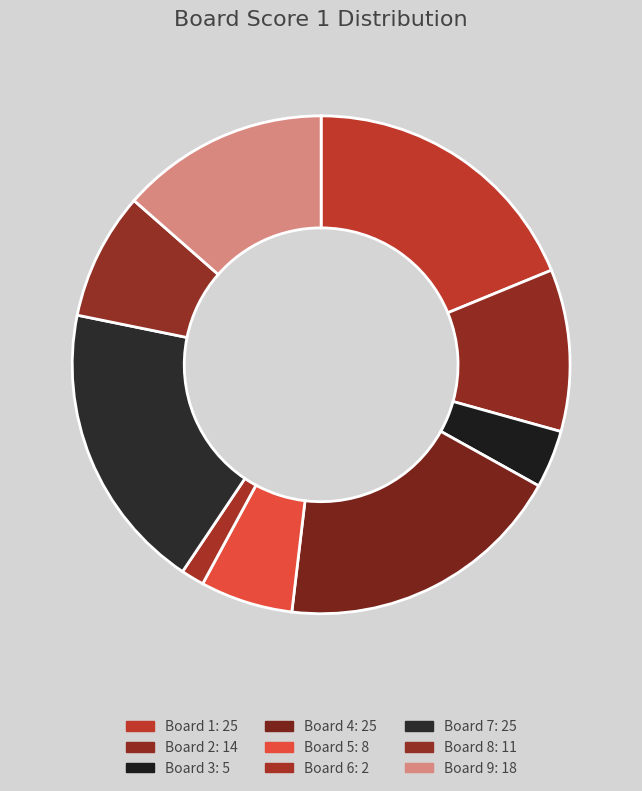

Is there a majority slice in this chart?

No